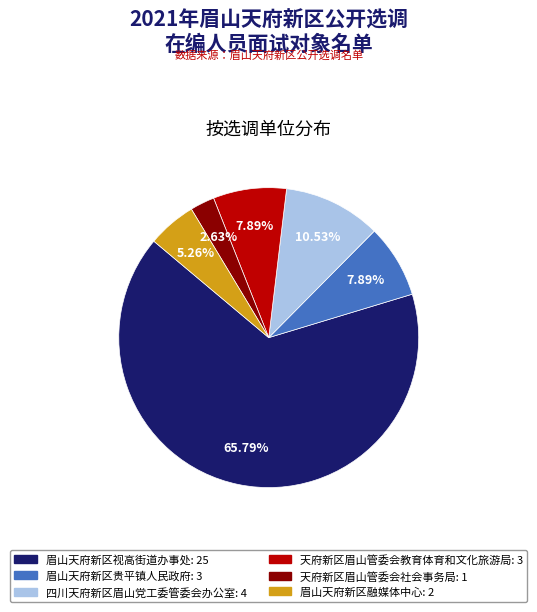

To the nearest percent, what is the average slice percentage?

17%